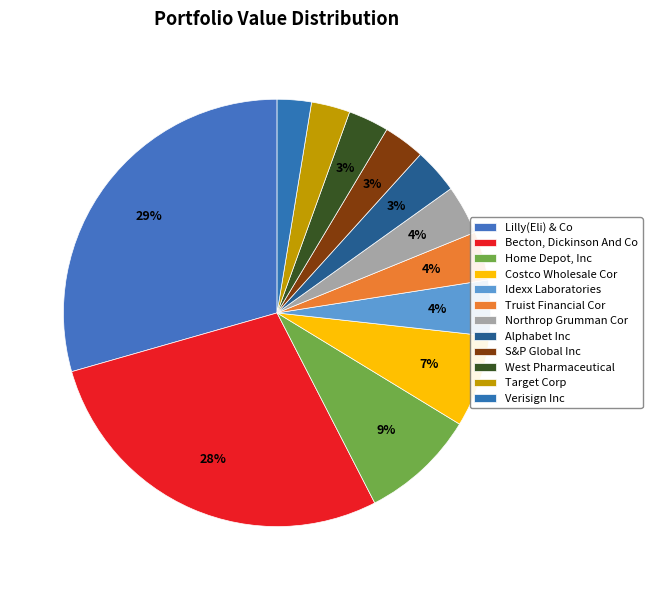

Count the number of slices in the pie.

12